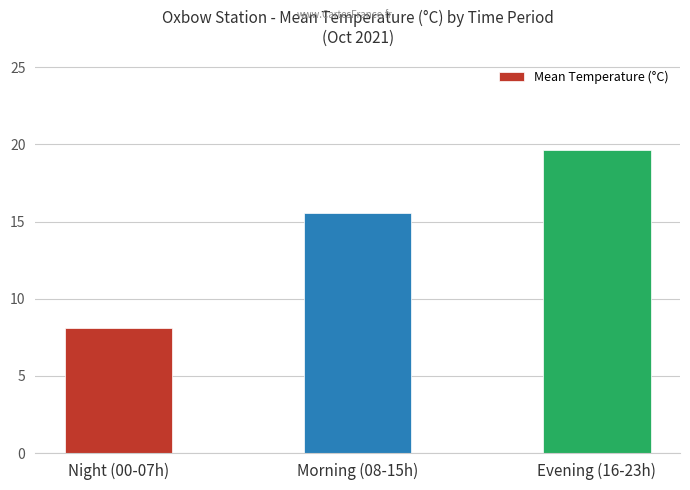

What is the difference between the maximum and minimum values?

11.5